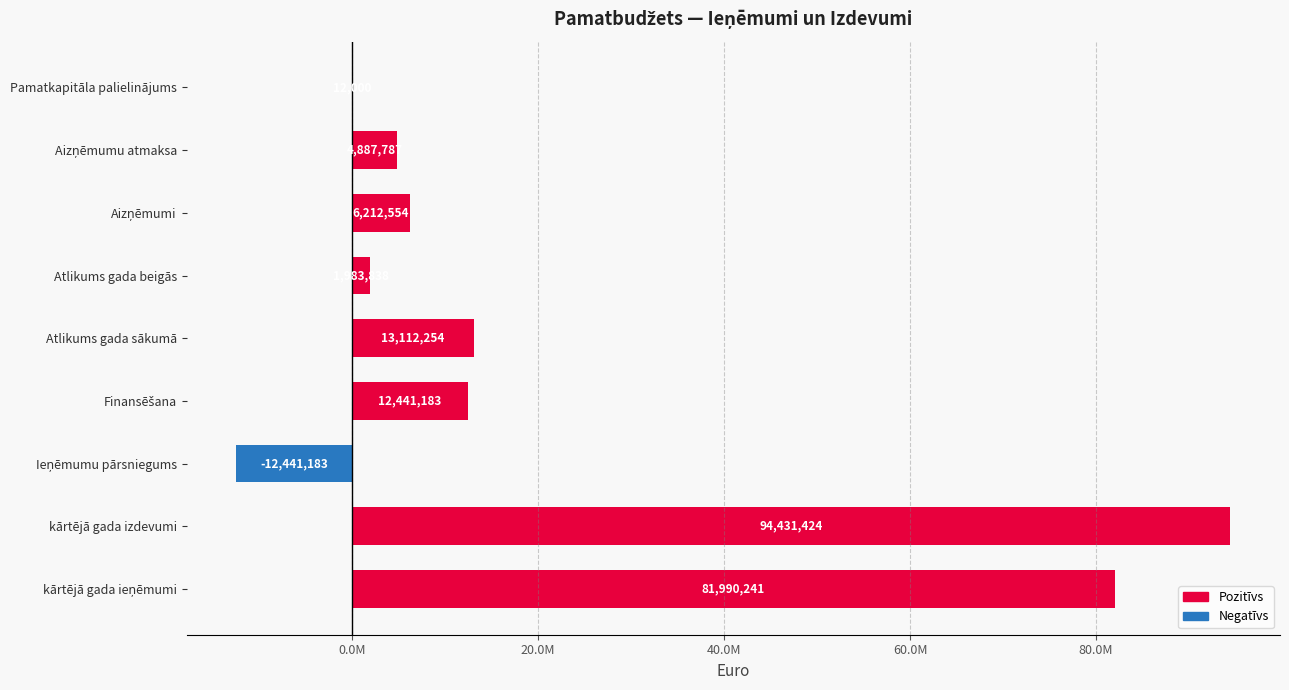

Are the bars horizontal?

Yes